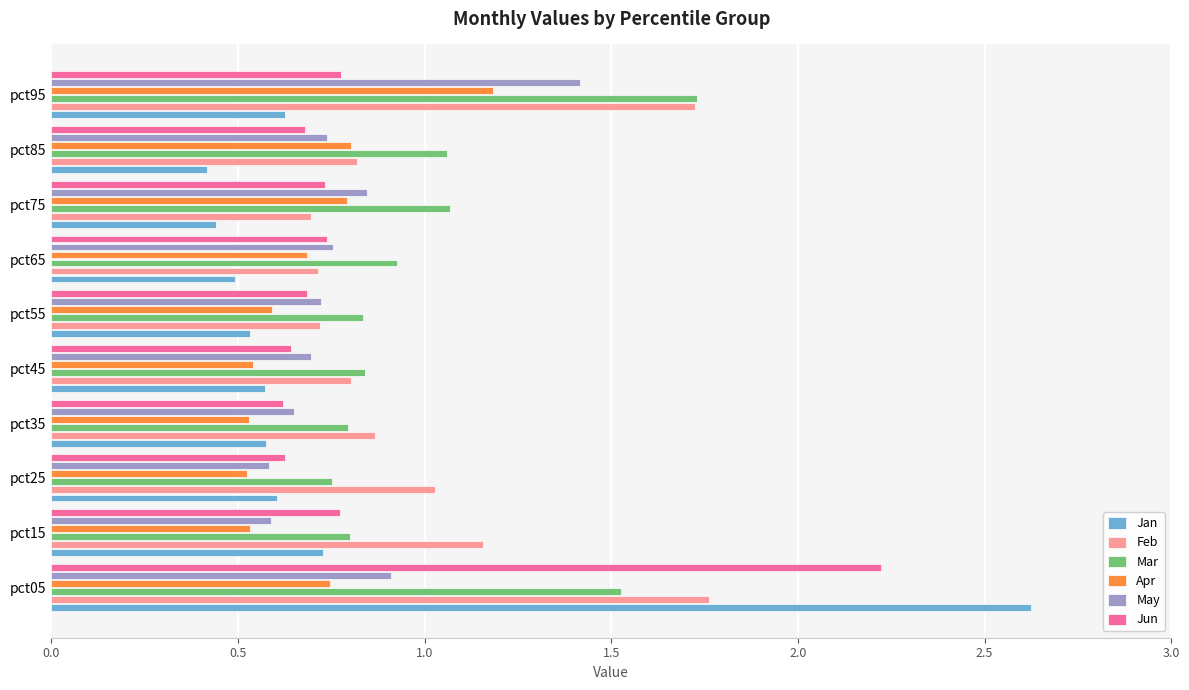

What is the sum of all Mar values?

10.3